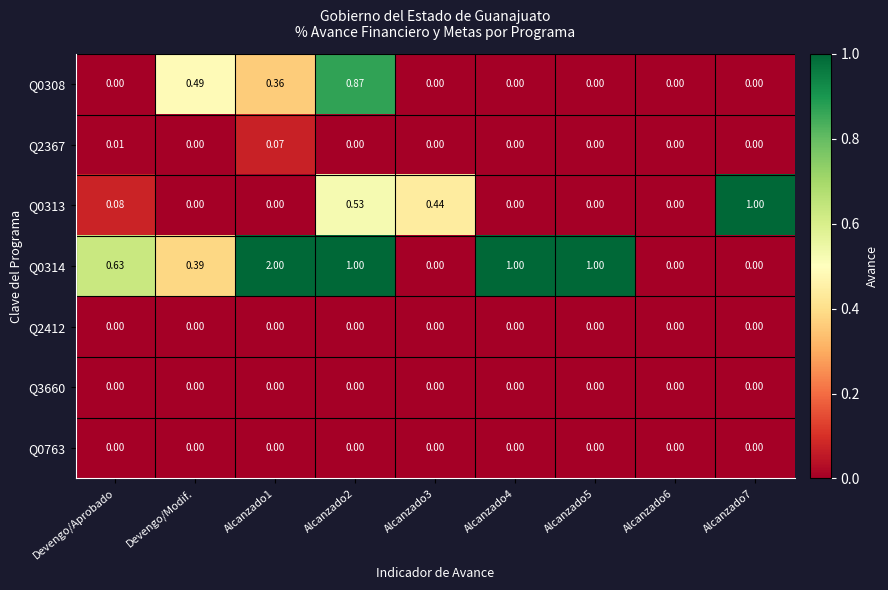

Is the value of Q0313 at Alcanzado3 greater than the value of Q3660 at Alcanzado7?

Yes